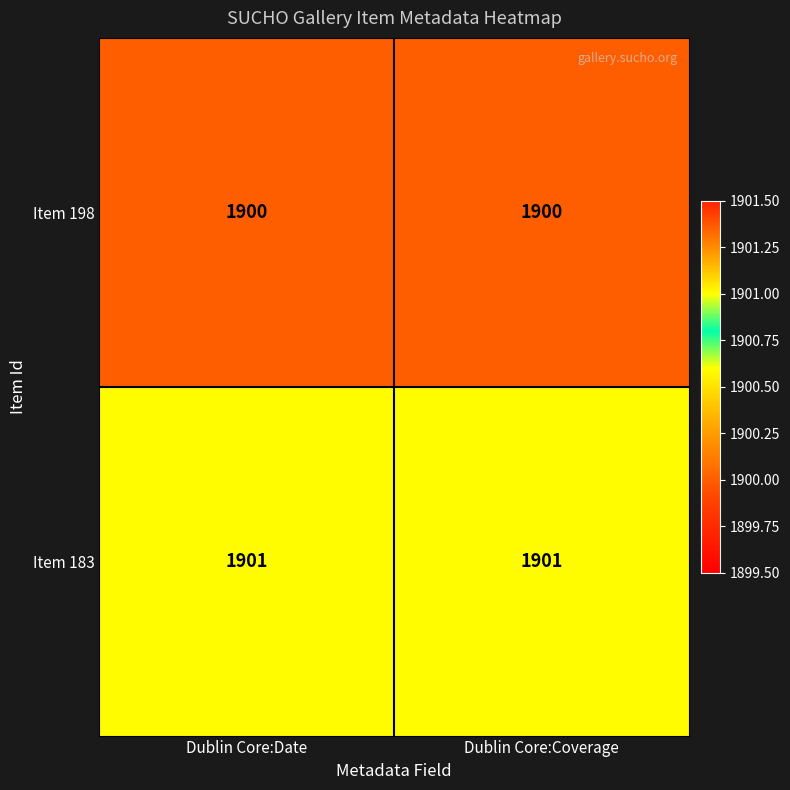

Rank the series by their maximum value, from highest to lowest.

Item 183, Item 198